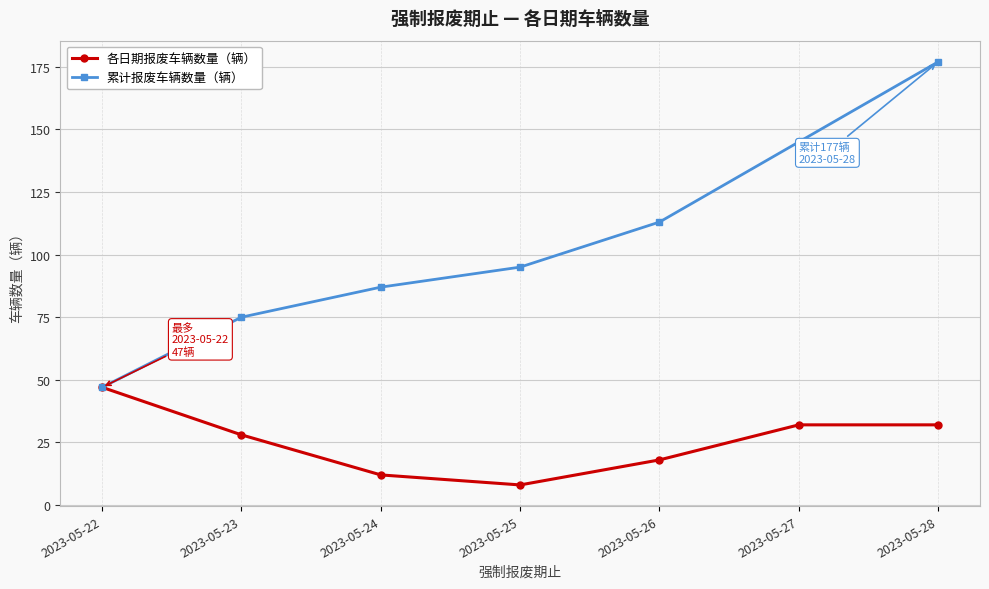

Is this an area chart (filled region under the line)?

No